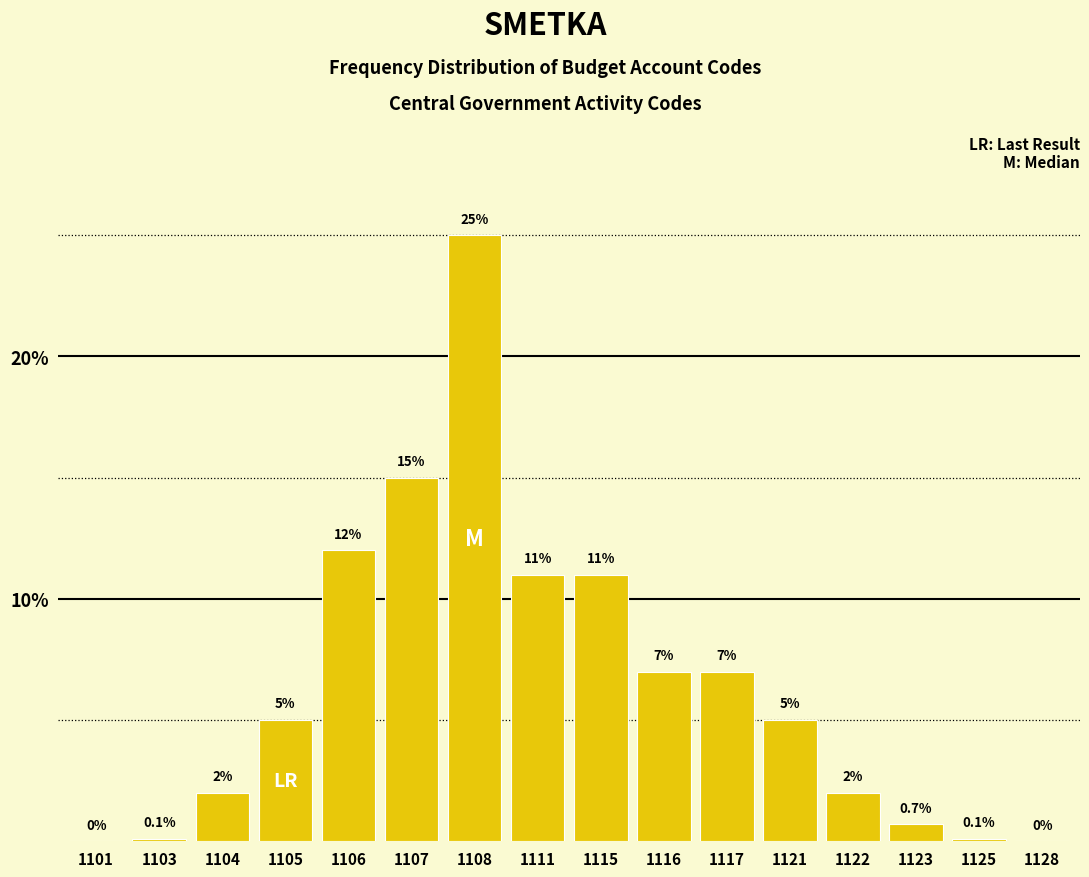

Reading left to right, list all the values displayed in this chart.

1101=0.0	1103=0.1	1104=2.0	1105=5.0	1106=12.0	1107=15.0	1108=25.0	1111=11.0	1115=11.0	1116=7.0	1117=7.0	1121=5.0	1122=2.0	1123=0.7	1125=0.1	1128=0.0